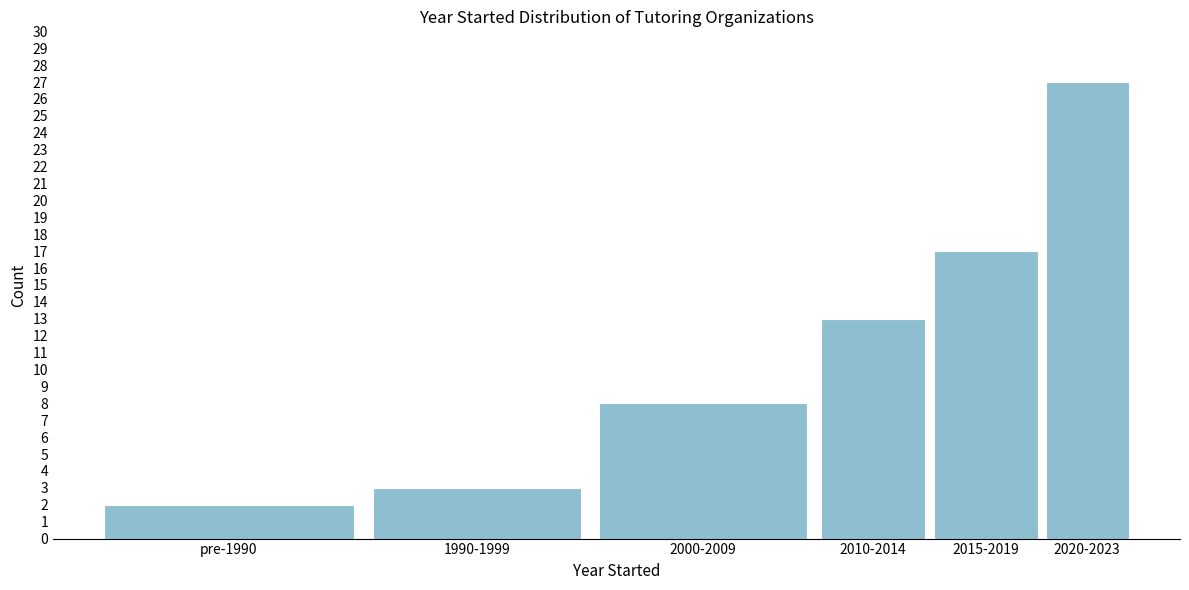

Reading left to right, extract all data points from this chart.

pre-1990=2	1990-1999=3	2000-2009=8	2010-2014=13	2015-2019=17	2020-2023=27